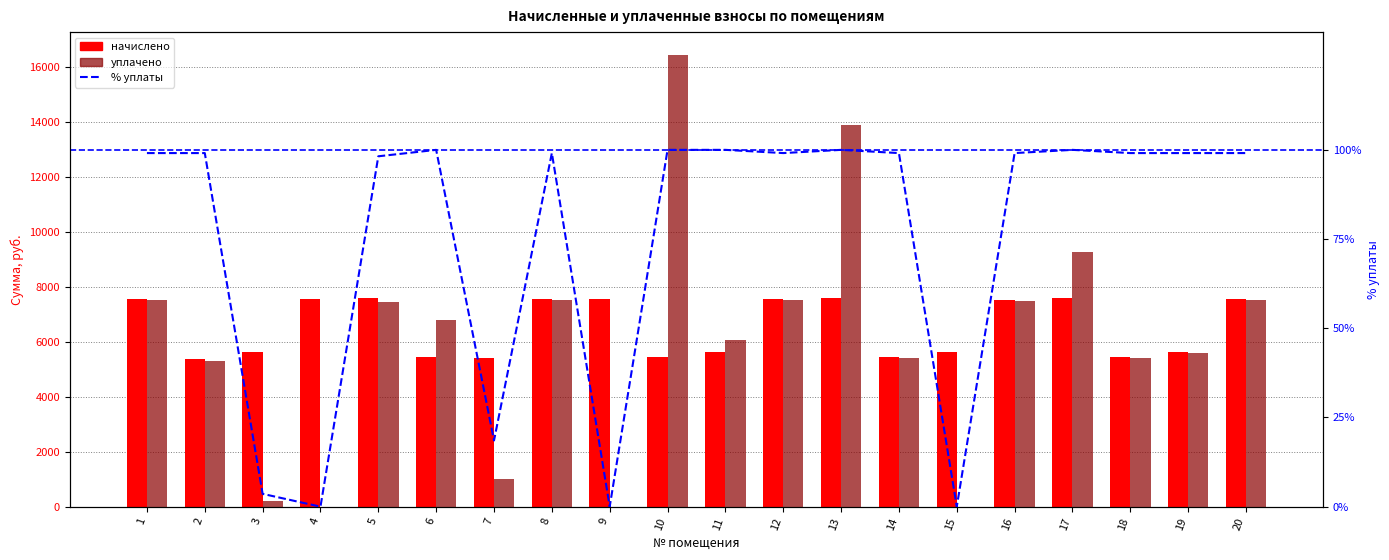

How many series are shown in this chart?

3